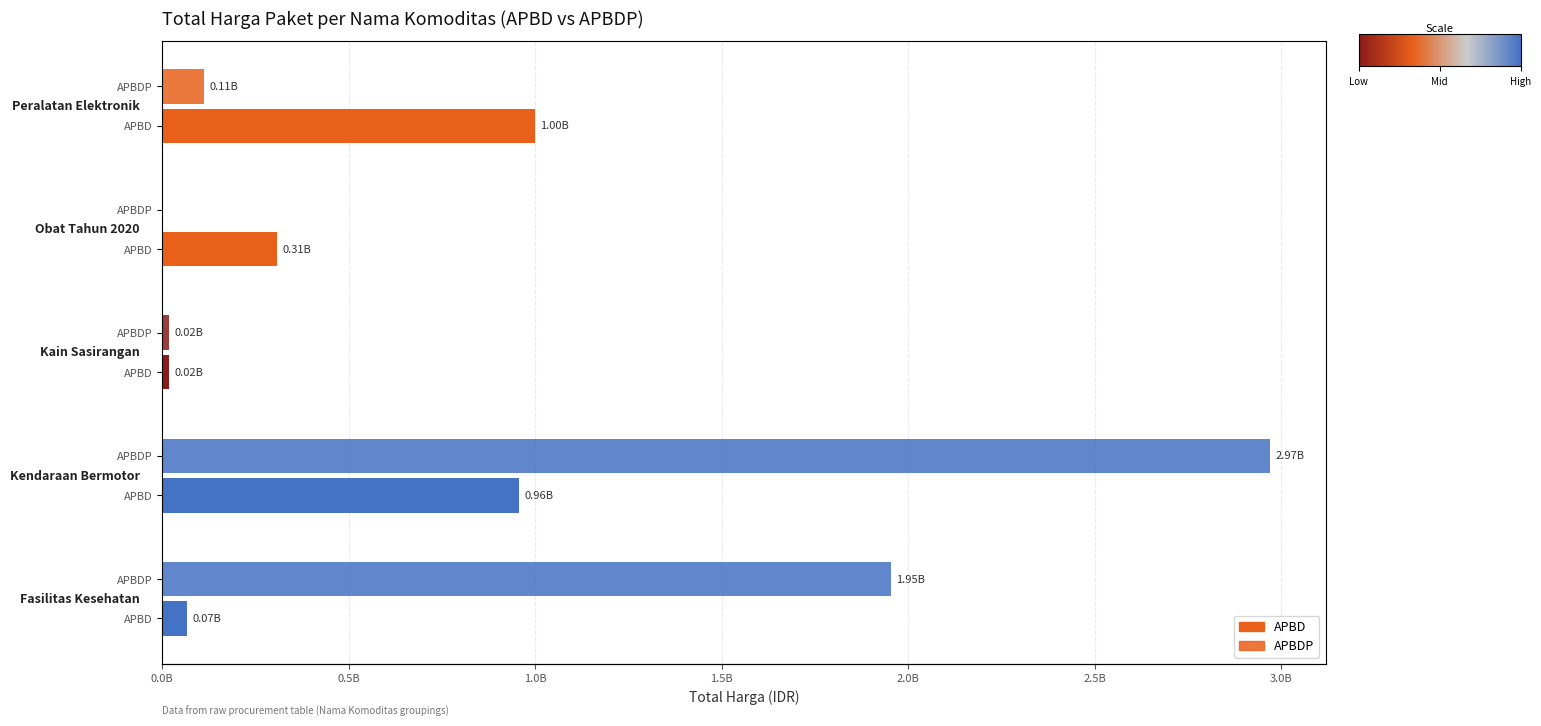

What is the difference between the APBD values at 0.5B and 0.0B?

890560900